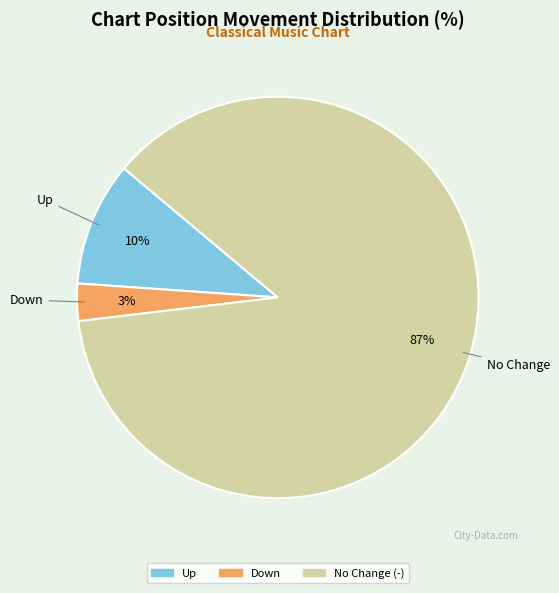

To the nearest percent, what is the difference between the largest and smallest slice percentages?

84%